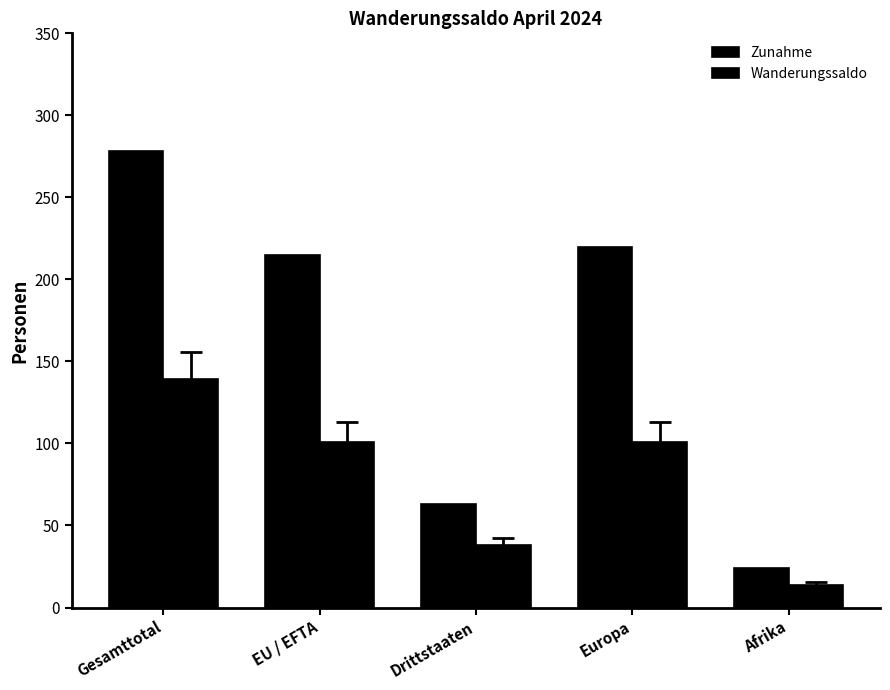

How many bars are there in total?

10